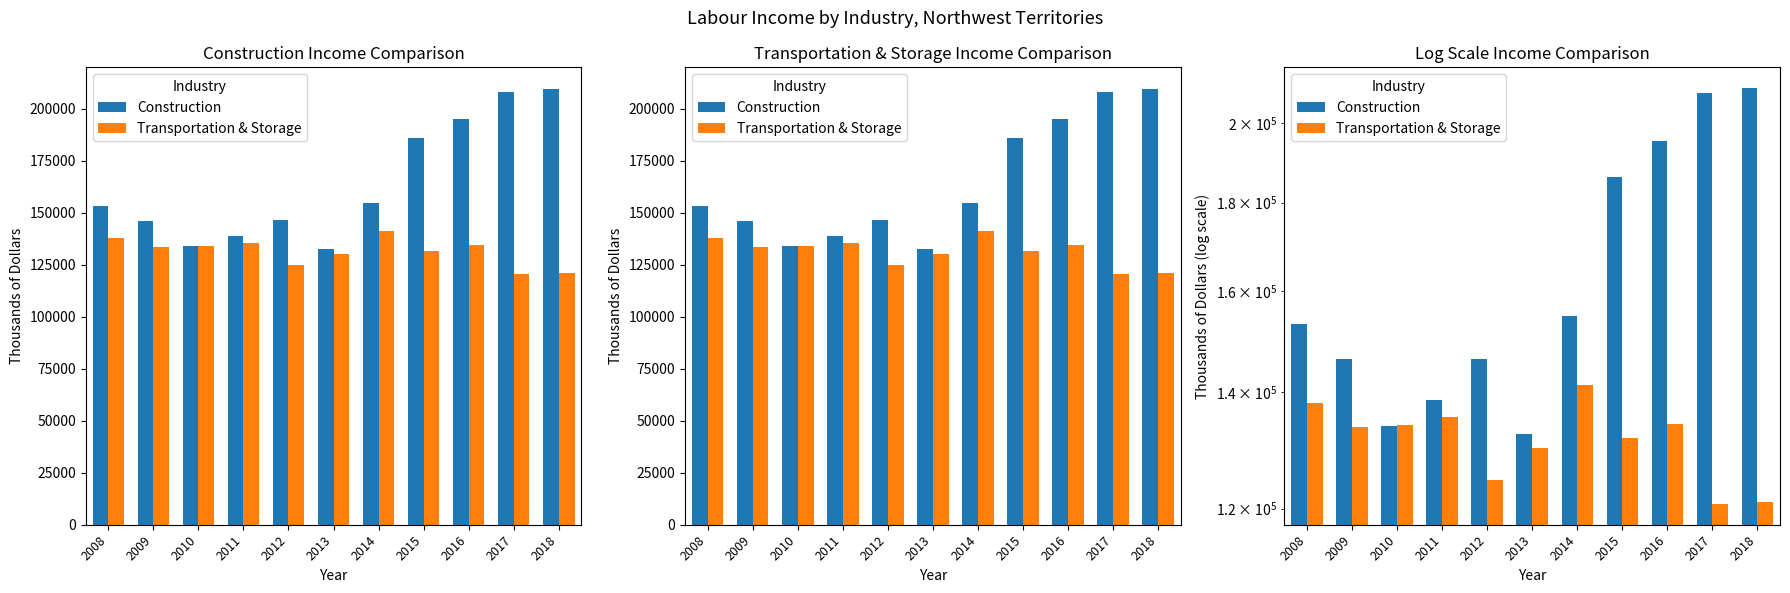

Does the chart contain any negative values?

No